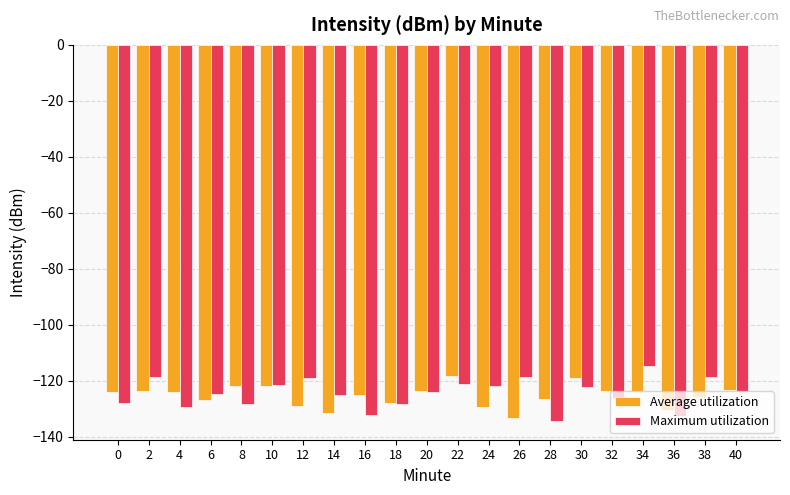

What is the value of the Maximum utilization bar at the 16th from the left?

-122.3